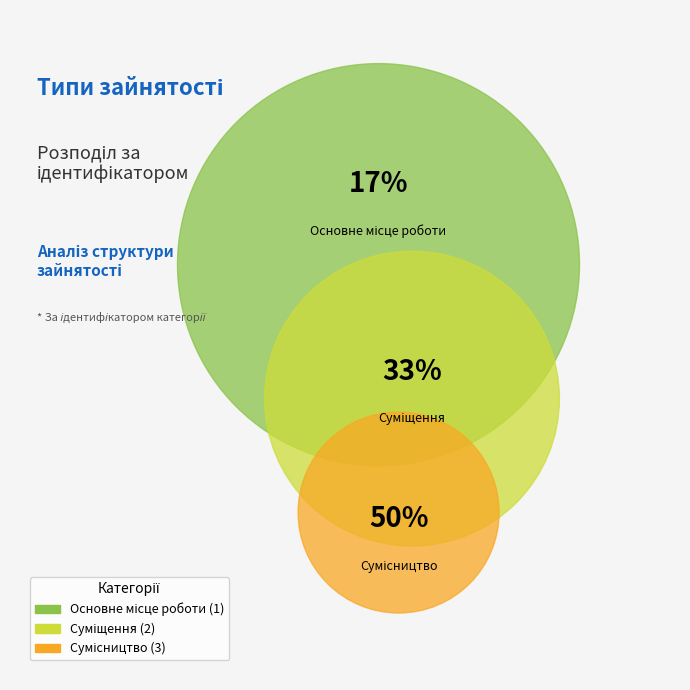

Does Суміщення represent more than half of the total?

No